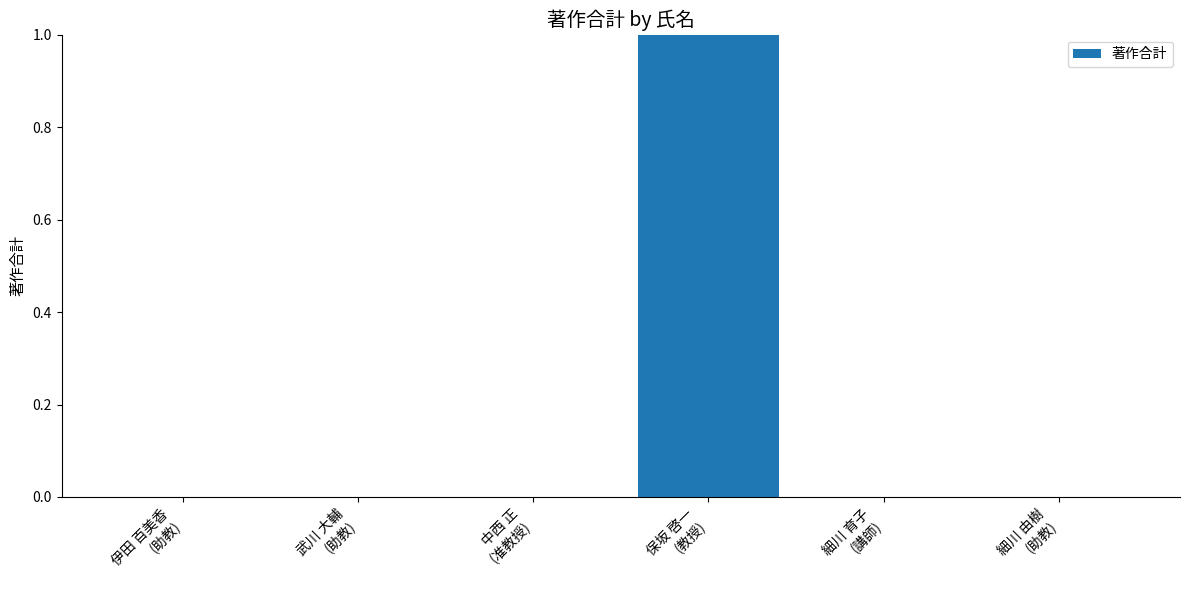

How many values are between 0 and 1?

6